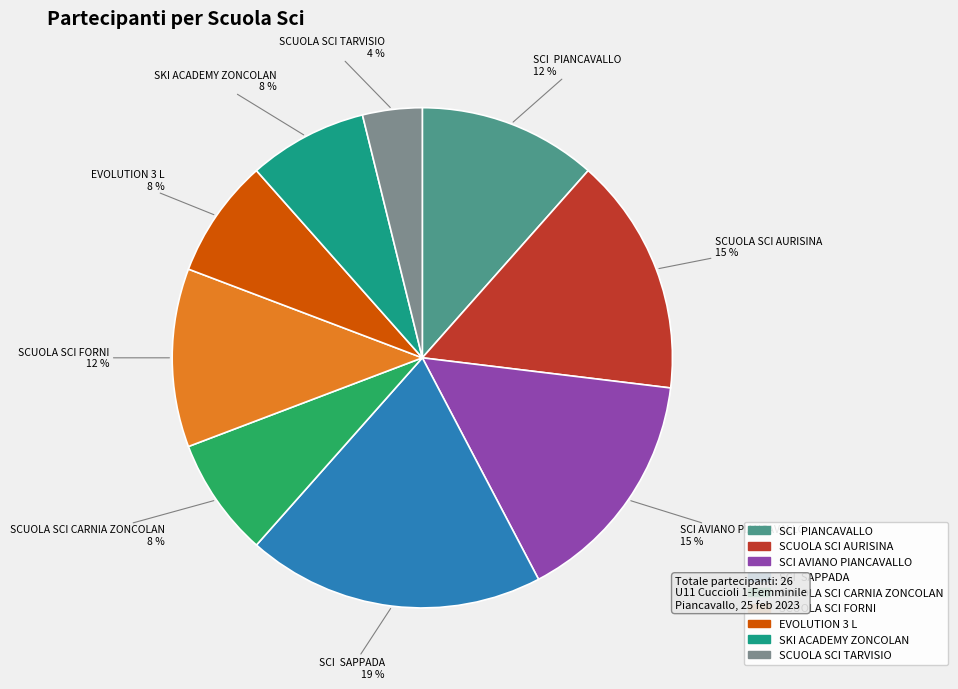

Which slice is the smallest?

SCUOLA SCI TARVISIO